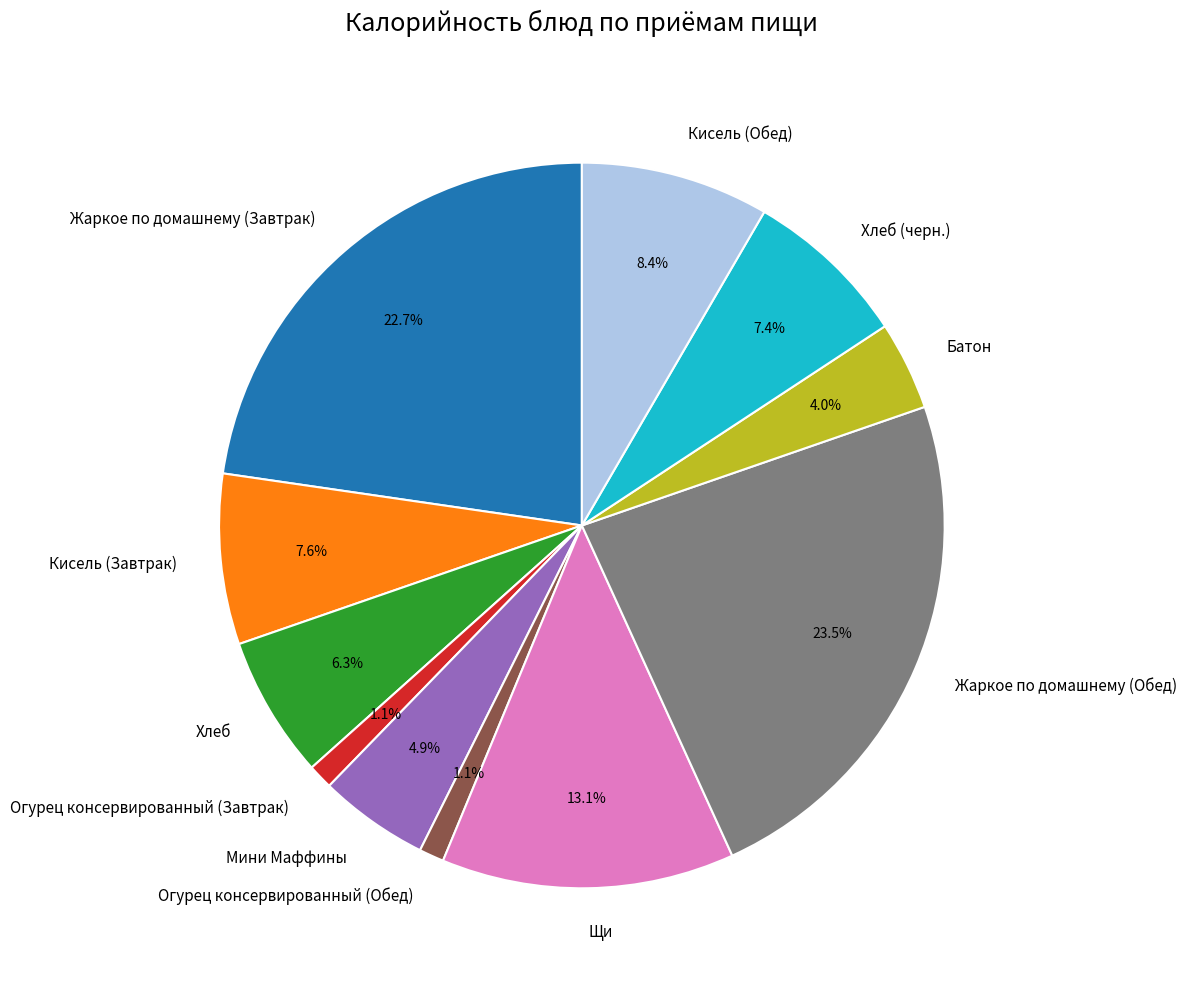

Does any single category account for the majority?

No